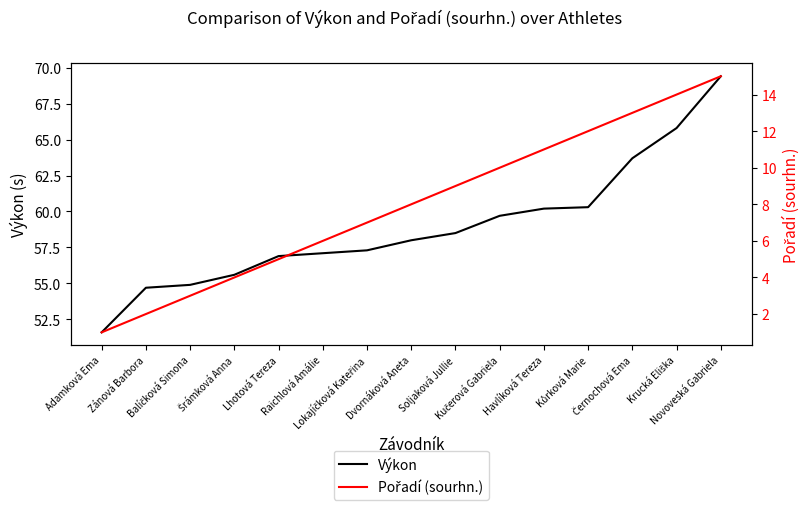

Count the number of categories in the chart.

15